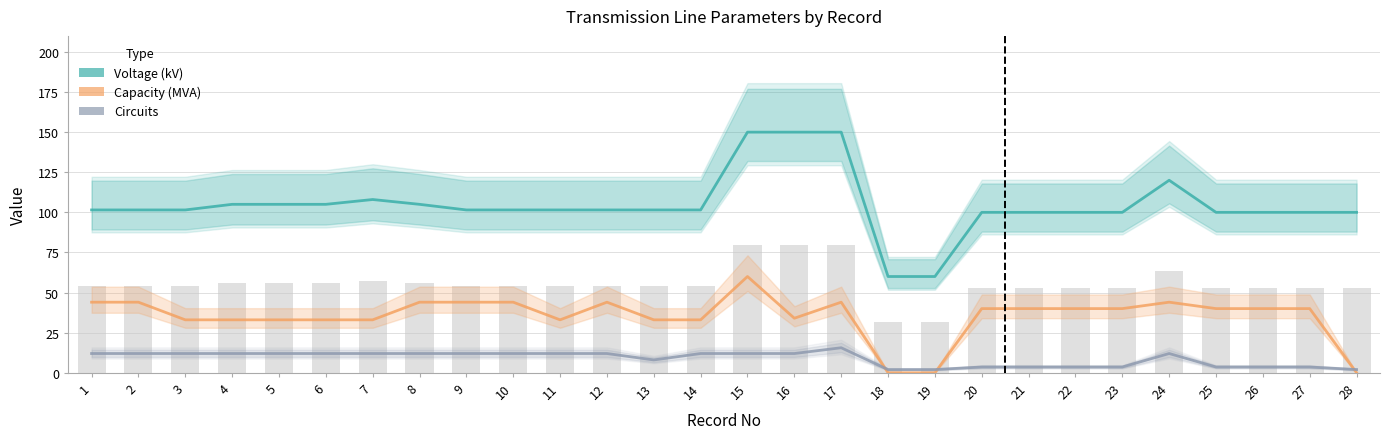

What is the difference between the maximum and second lowest values in the Capacity (MVA) series?

60.0